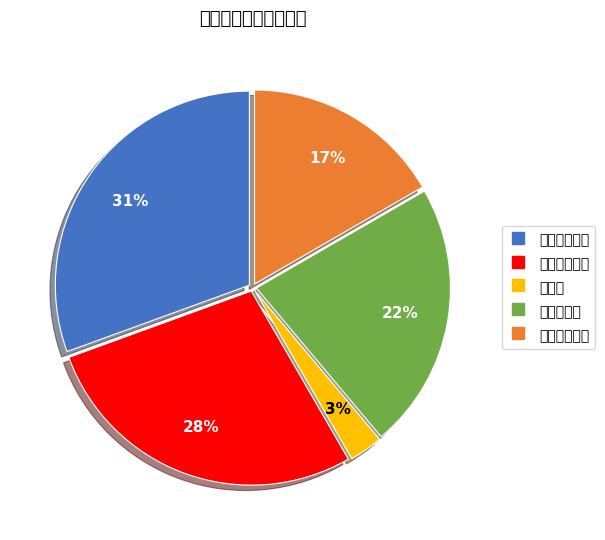

Rank the categories by value from highest to lowest.

一般科室技术, 重点科室技术, 限制类技术, 科室其他技术, 新技术